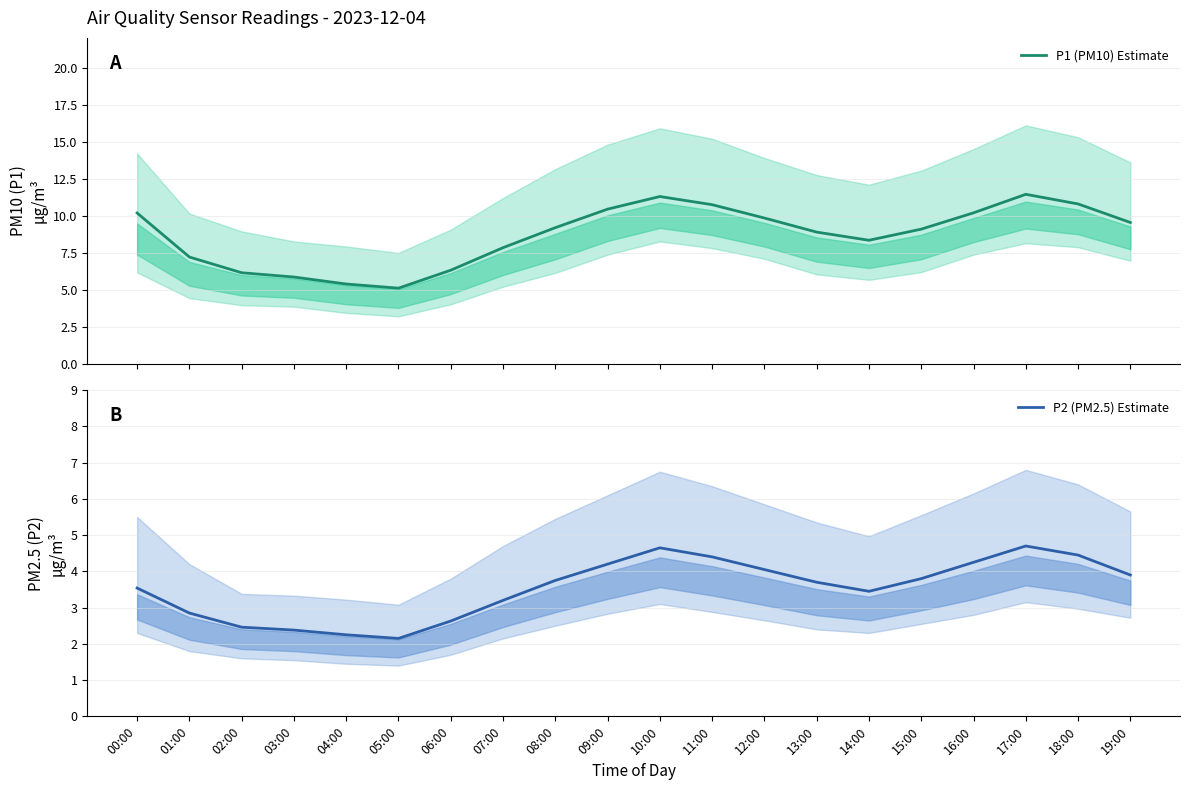

What is the maximum value shown in the chart?

11.4